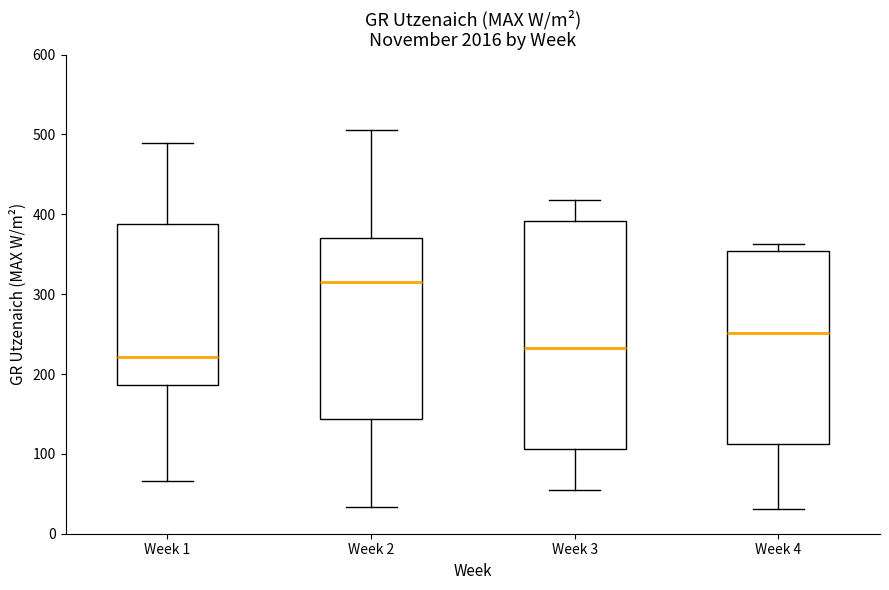

Comparing the boxes themselves (not the whiskers), which one is the tallest?

Week 3